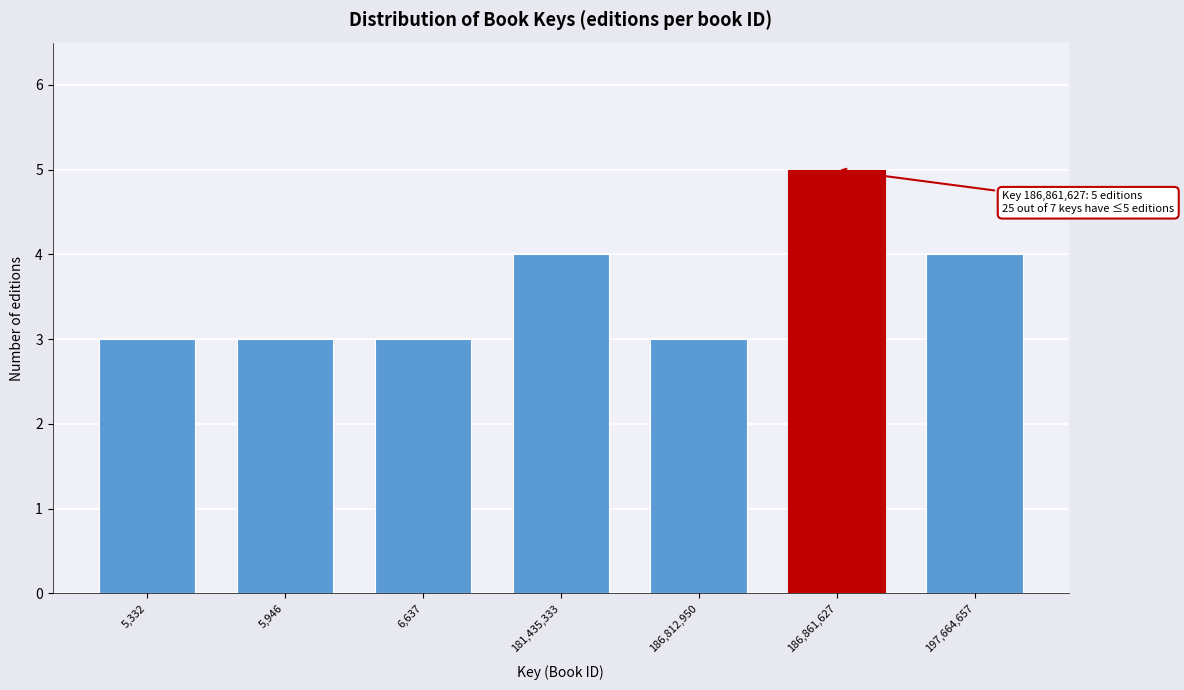

Reading left to right, transcribe all the data shown in this chart.

5,332=3	5,946=3	6,637=3	181,435,333=4	186,812,950=3	186,861,627=5	197,664,657=4